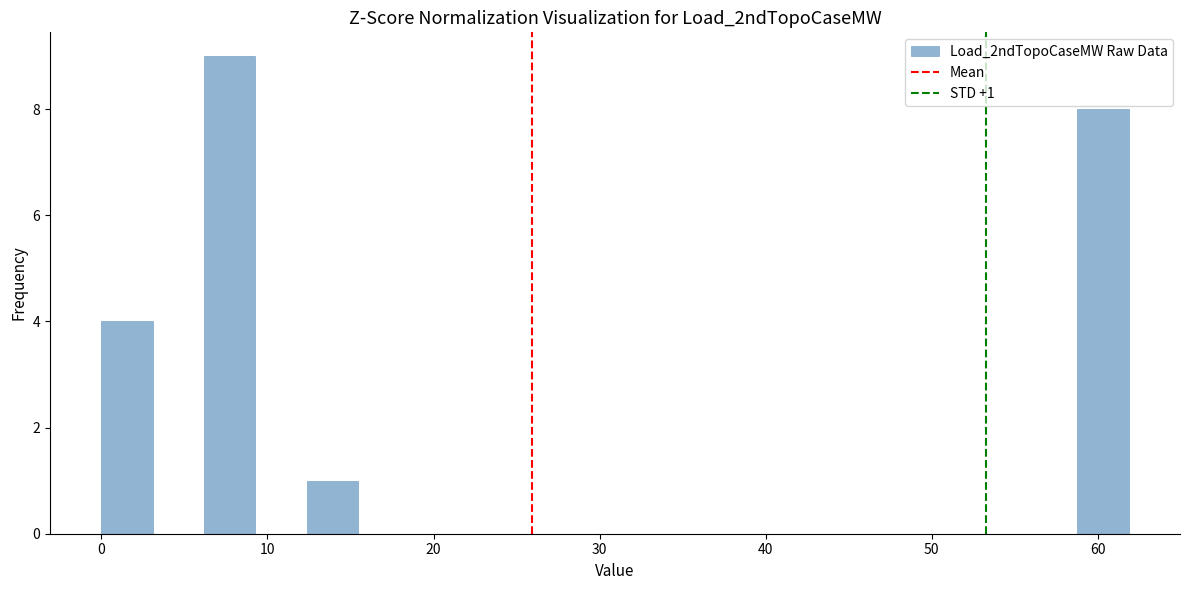

Read against the x-axis, roughly where is the centre of the tallest bar?

8